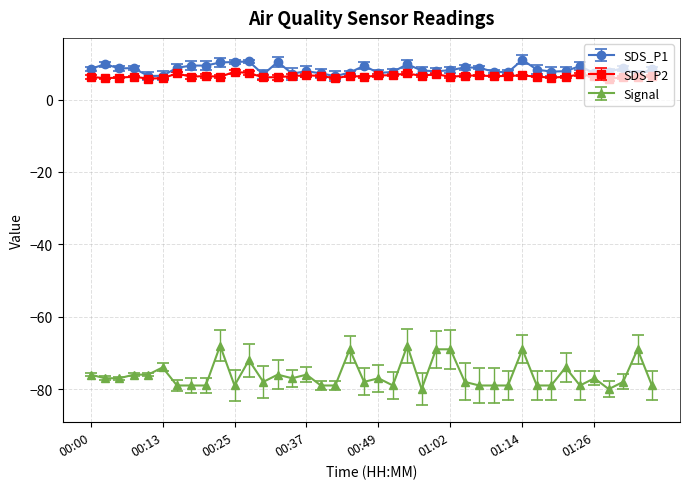

What is the maximum value shown in the chart?

11.0